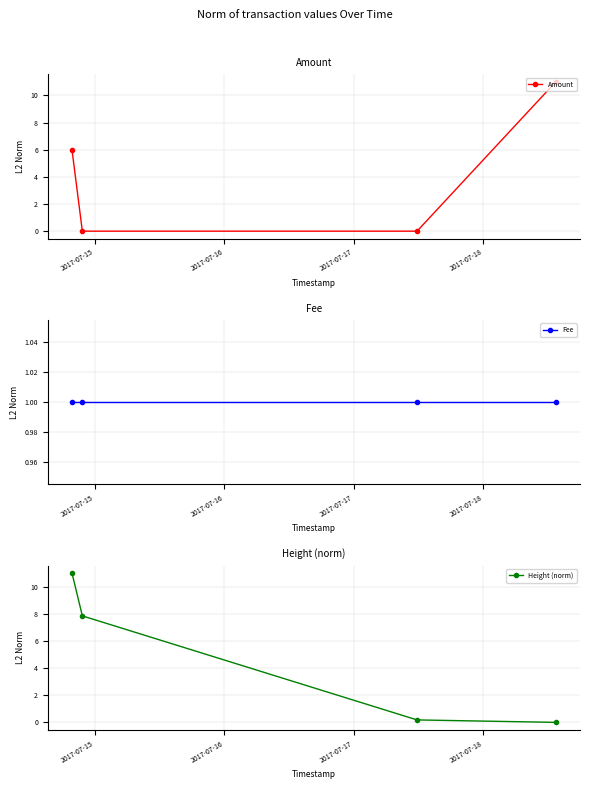

How many times do Amount and Height (norm) cross each other?

1